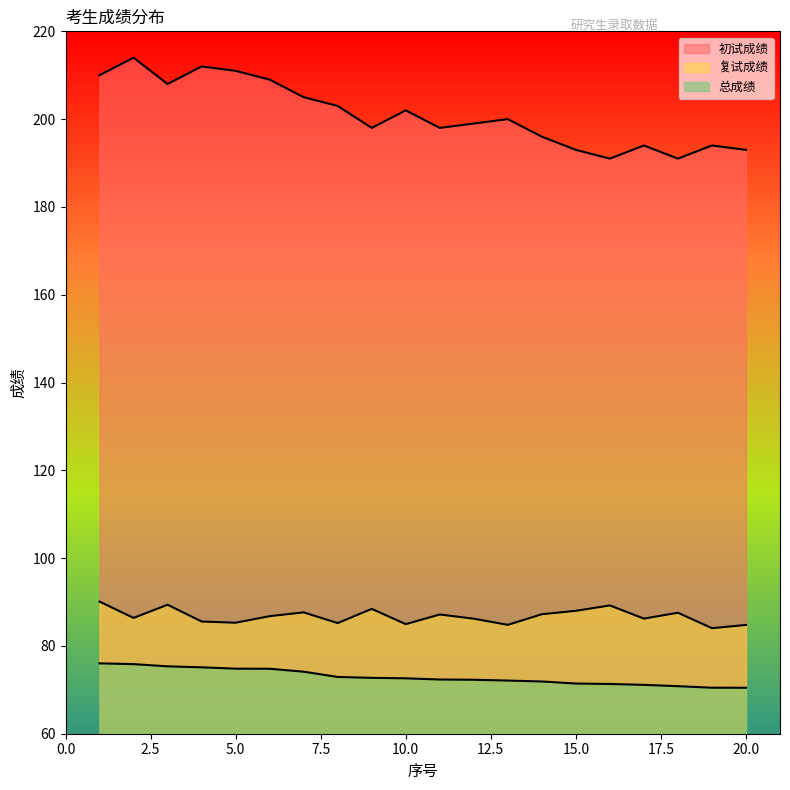

Reading left to right, extract all data points from this chart.

初试成绩: 1=210.0	2=214.0	3=208.0	4=212.0	5=211.0	6=209.0	7=205.0	8=203.0	9=198.0	10=202.0	11=198.0	12=199.0	13=200.0	14=196.0	15=193.0	16=191.0	17=194.0	18=191.0	19=194.0	20=193.0
复试成绩: 1=90.1	2=86.4	3=89.4	4=85.6	5=85.3	6=86.8	7=87.6	8=85.2	9=88.4	10=85.0	11=87.2	12=86.2	13=84.8	14=87.2	15=88.0	16=89.2	17=86.2	18=87.6	19=84.0	20=84.8
总成绩: 1=76.0	2=75.8	3=75.3	4=75.1	5=74.8	6=74.8	7=74.1	8=72.9	9=72.7	10=72.6	11=72.3	12=72.3	13=72.1	14=71.9	15=71.4	16=71.3	17=71.1	18=70.8	19=70.5	20=70.5